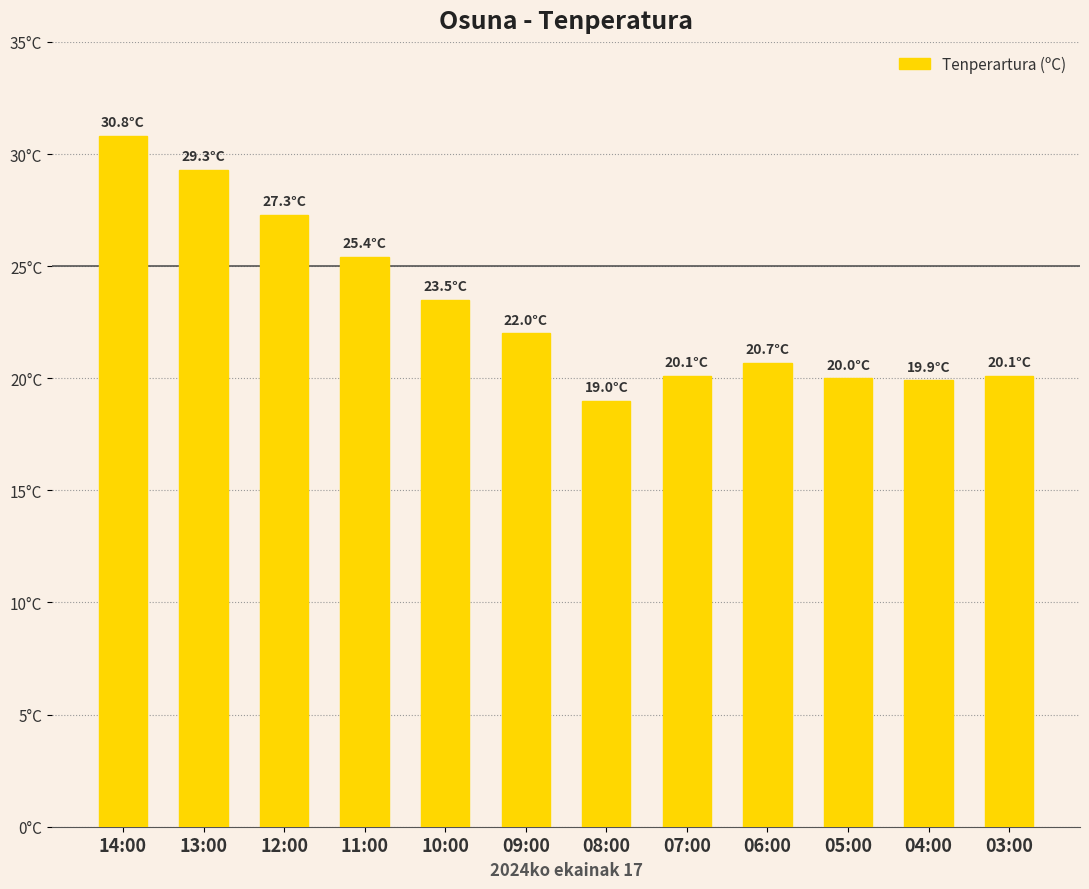

Which category has the highest value across all series?

14:00